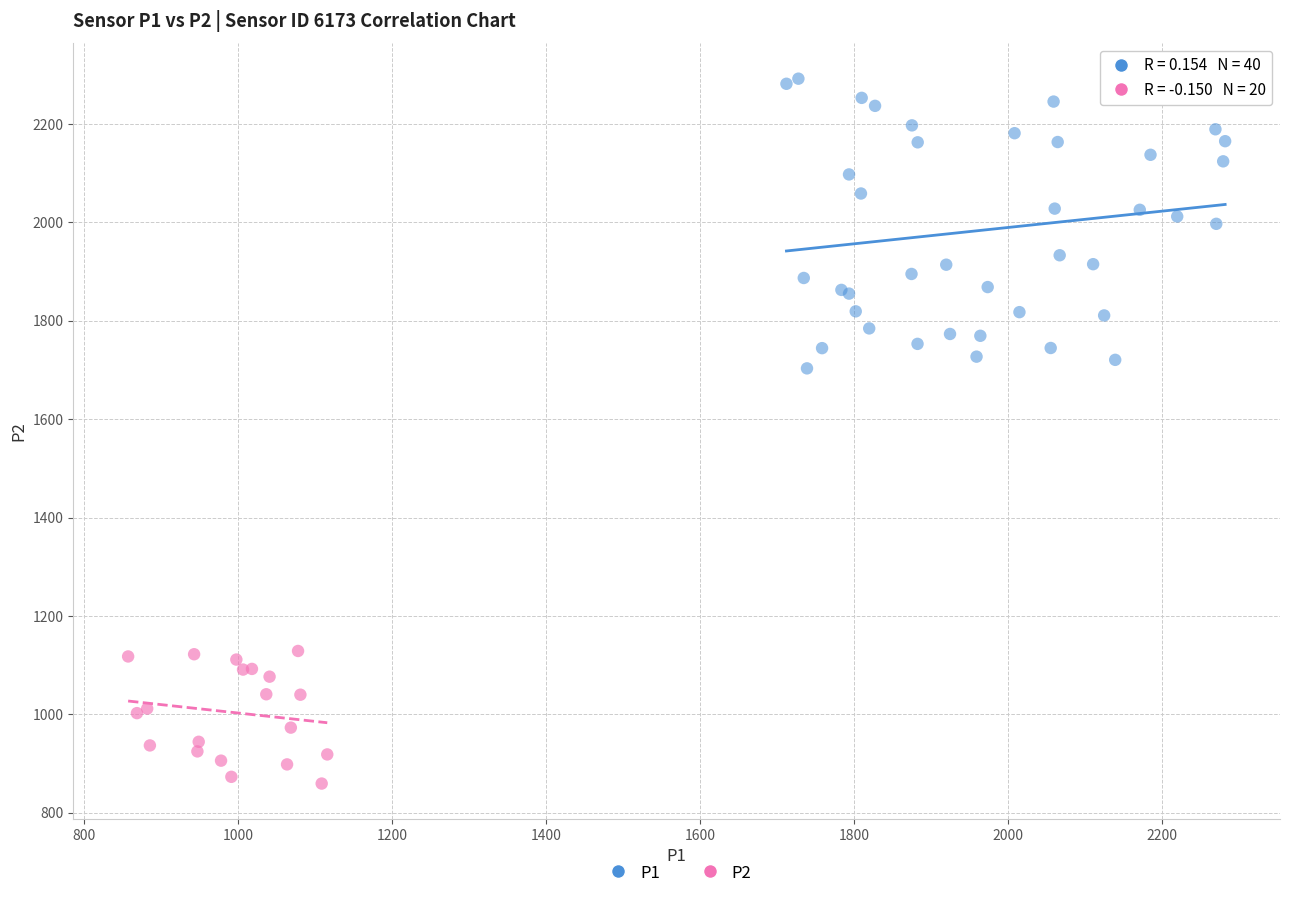

Which series has the largest Y range (max minus min)?

P1